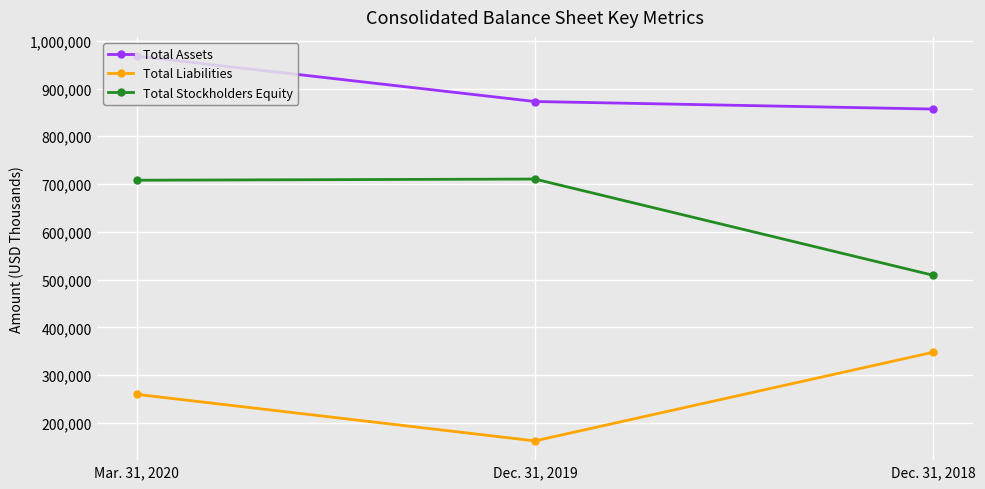

Rank the series at Dec. 31, 2018 from highest to lowest value.

Total Assets, Total Stockholders Equity, Total Liabilities